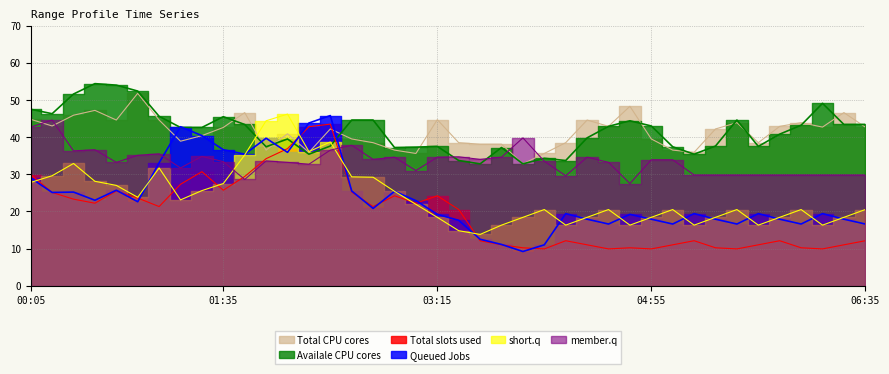

What is the label of the 26th point from the left?

04:15